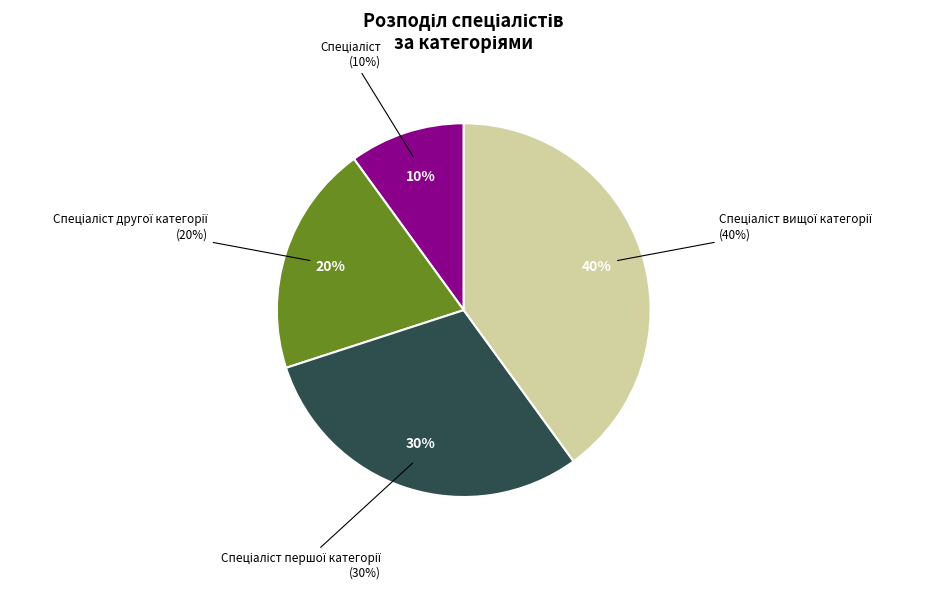

Approximately how many times larger is the value at Спеціаліст compared to Спеціаліст другої категорії?

0.5